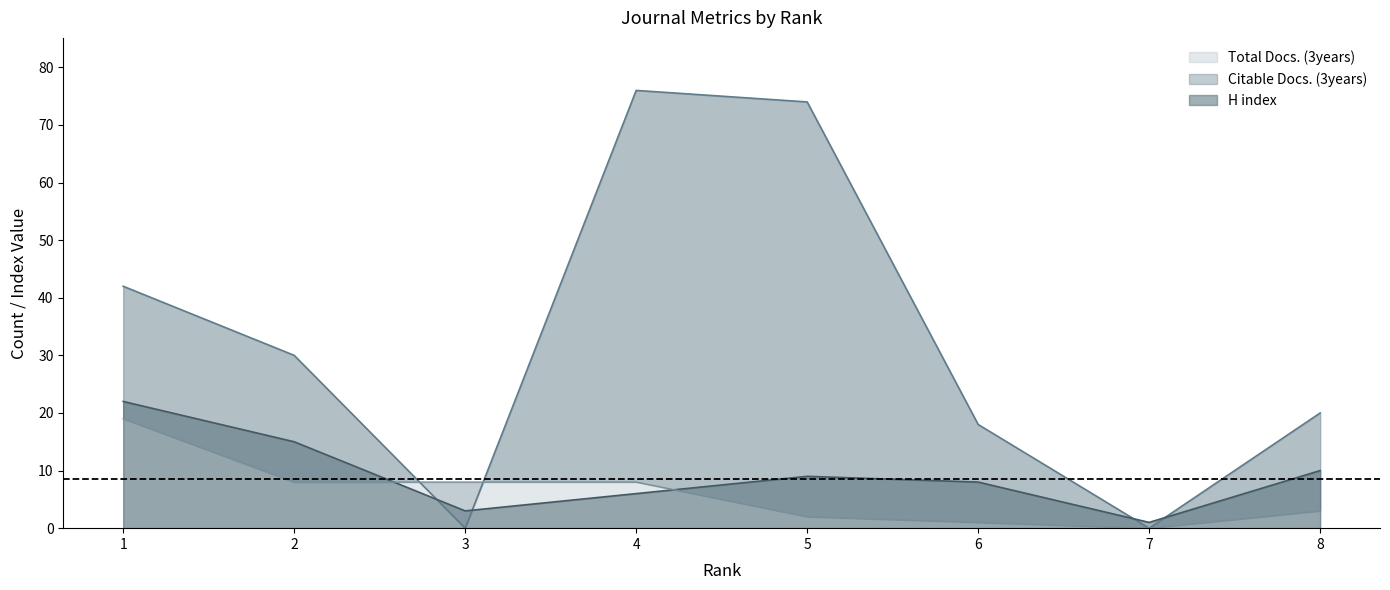

The value of Total Docs. (3years) at 3 is 0. True or false?

True